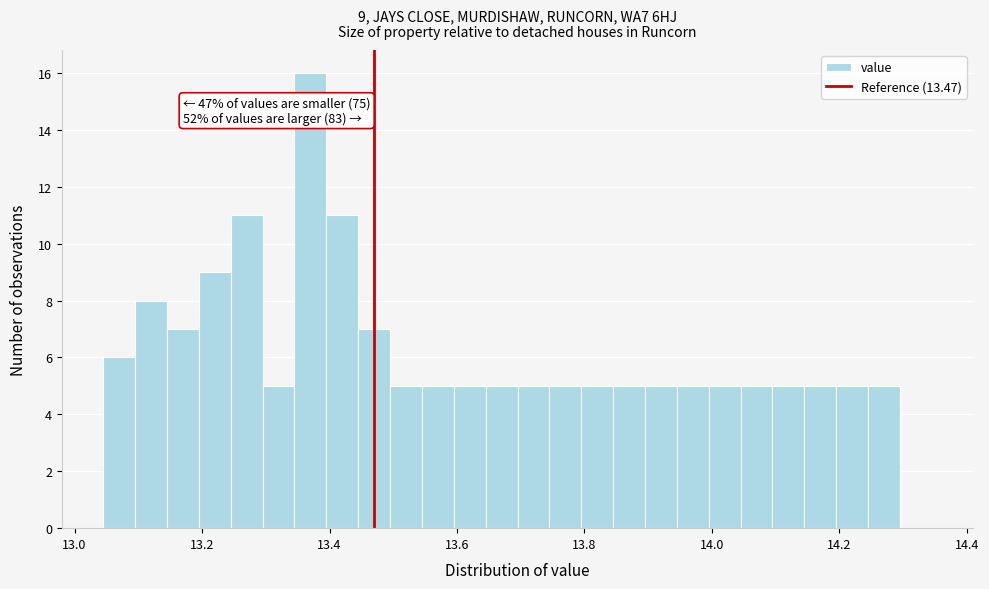

Around what value on the x-axis is the tallest bar? Give the approximate position of its centre, as read against the axis.

13.38